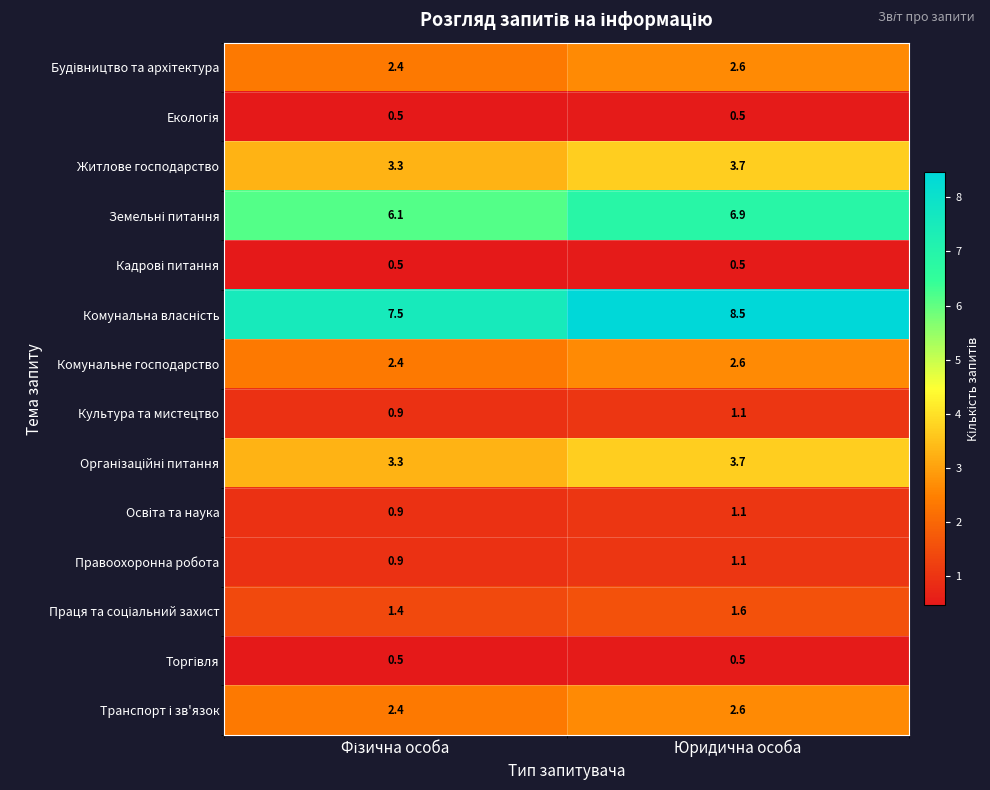

At which category is the sum across all series the highest?

Юридична особа